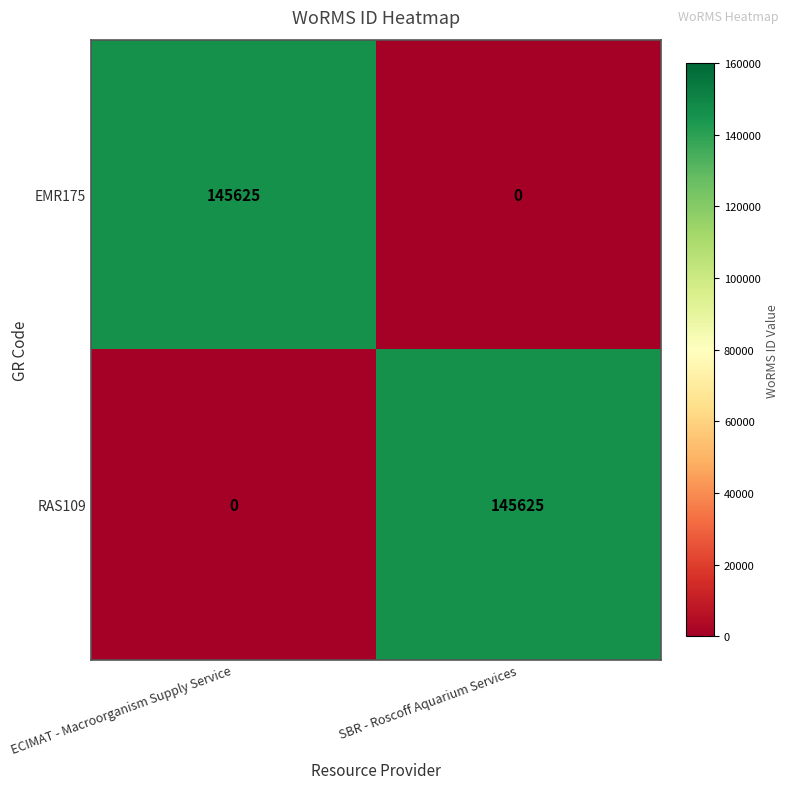

How many positive values does the RAS109 series have?

1